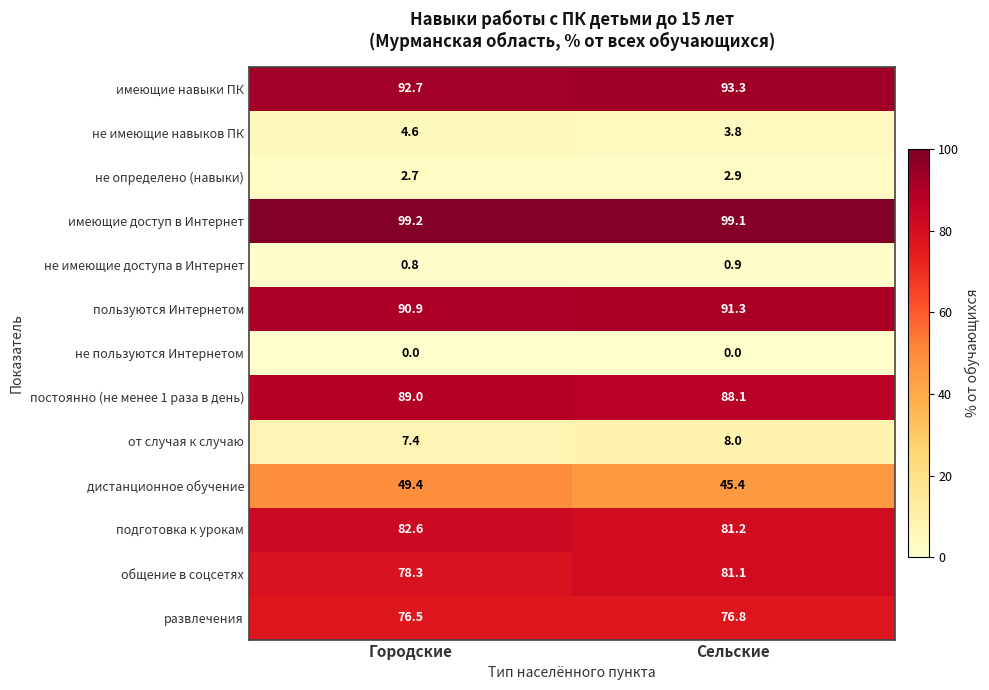

Read the постоянно (не менее 1 раза в день) value at Сельские.

88.1